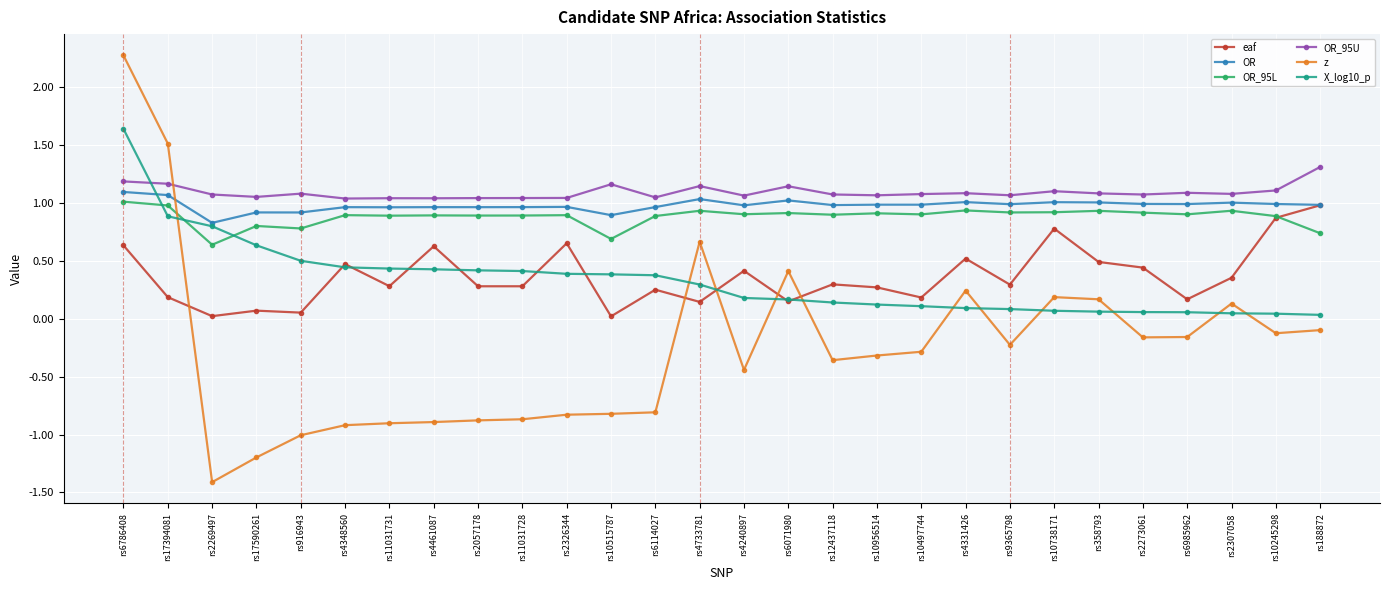

How many categories are shown in the chart?

28